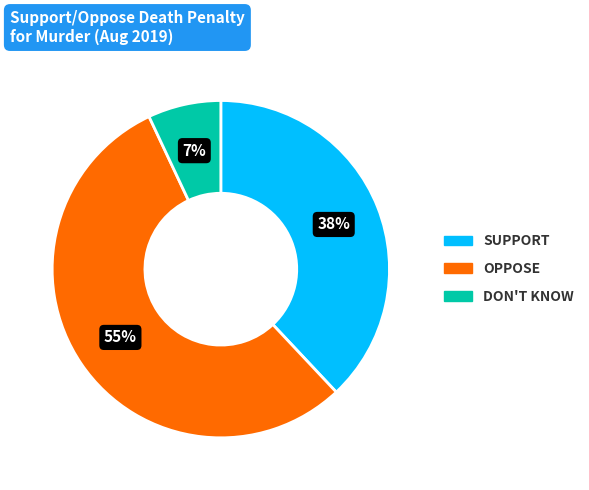

To the nearest percent, what is the average slice percentage?

33%